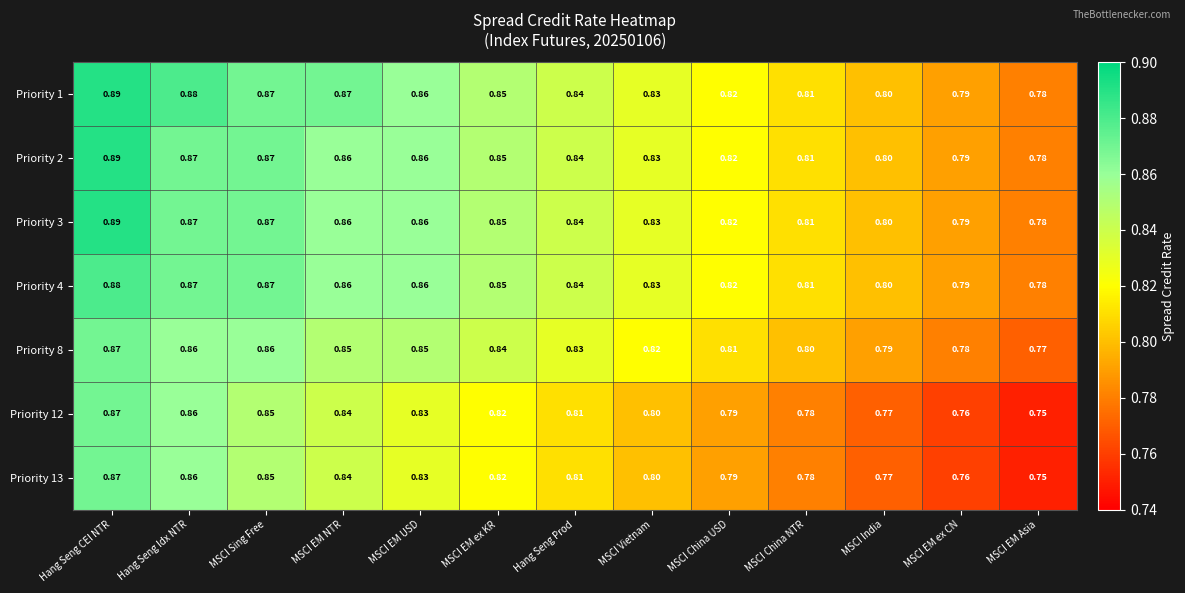

Which category has the highest value across all series?

Hang Seng CEI NTR